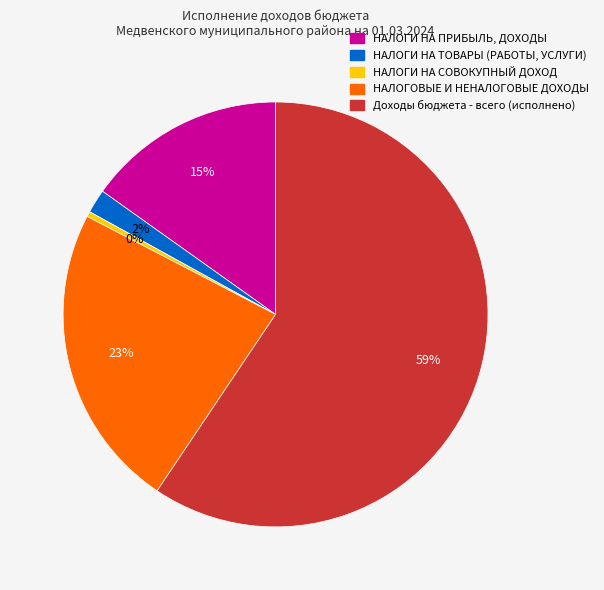

Count the number of slices in the pie.

5